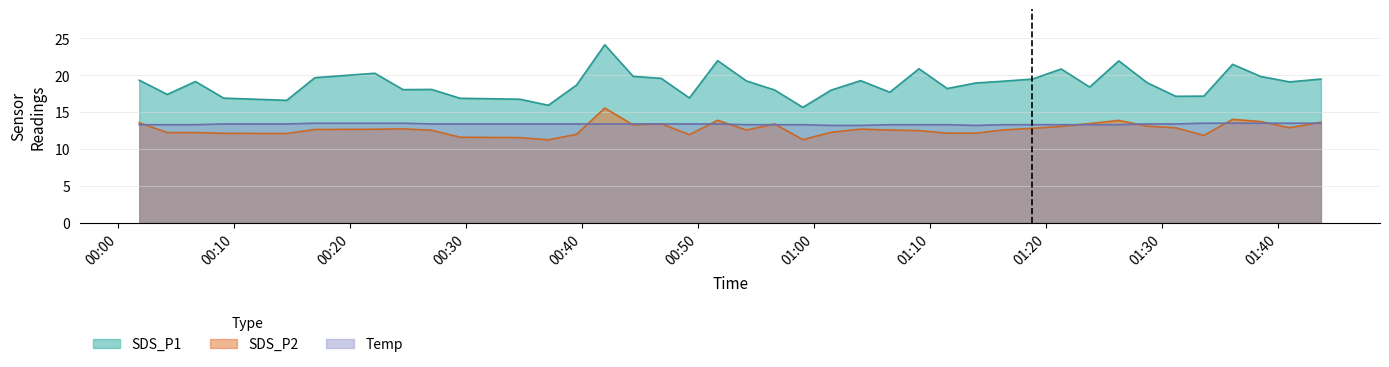

Where is Temp nearest to the value 13?

2022/11/17 01:01:28